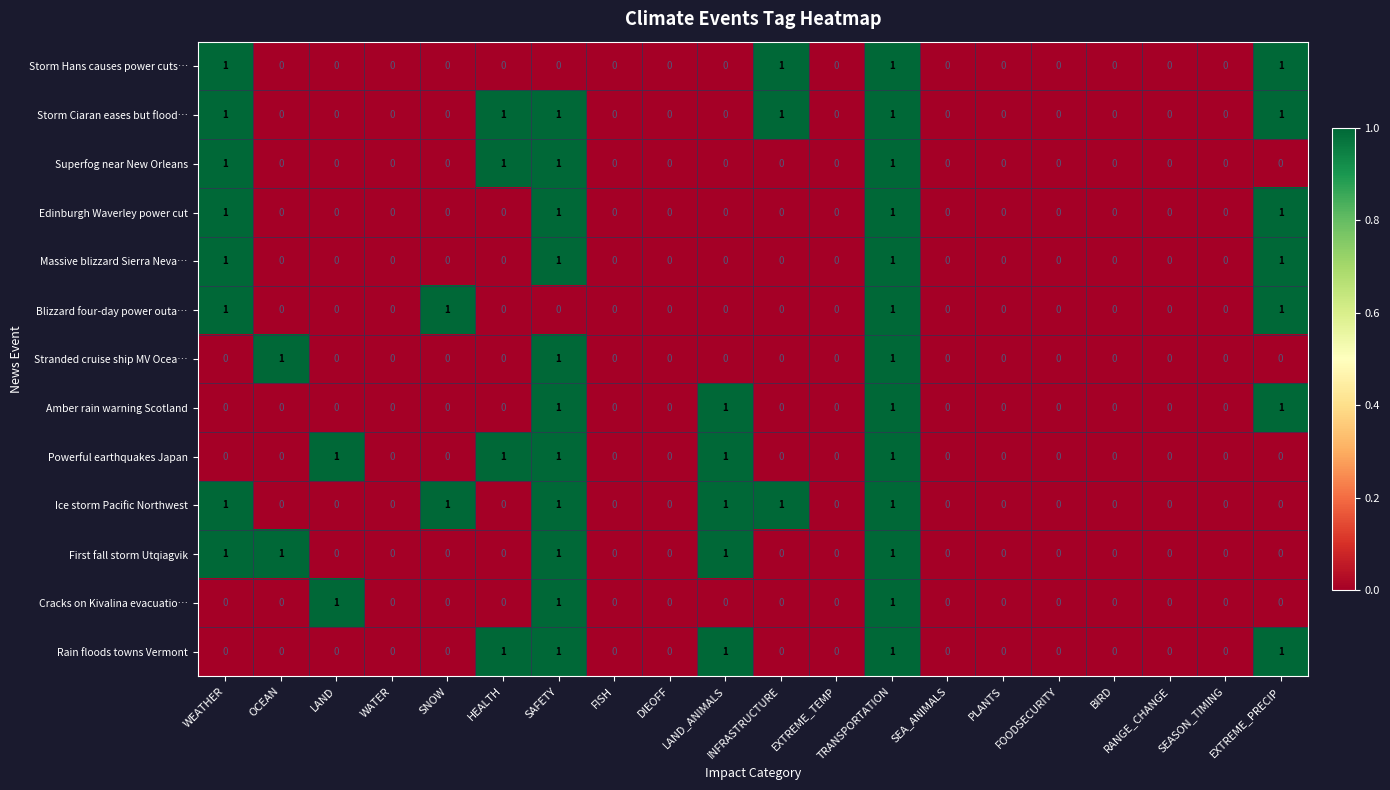

At which category is the sum across all series the highest?

TRANSPORTATION